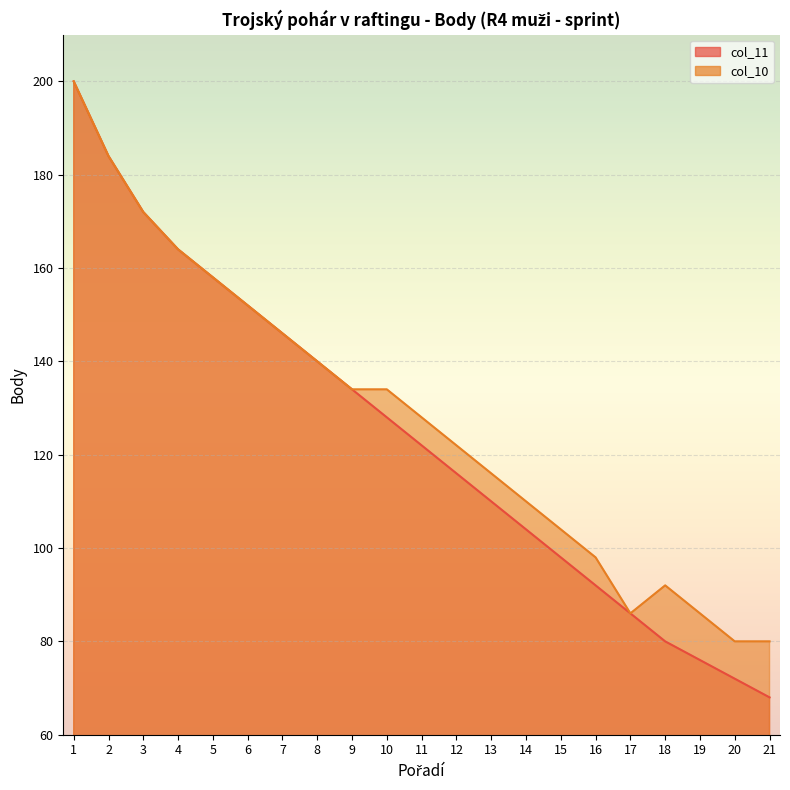

At which label does col_11 first exceed 122?

1